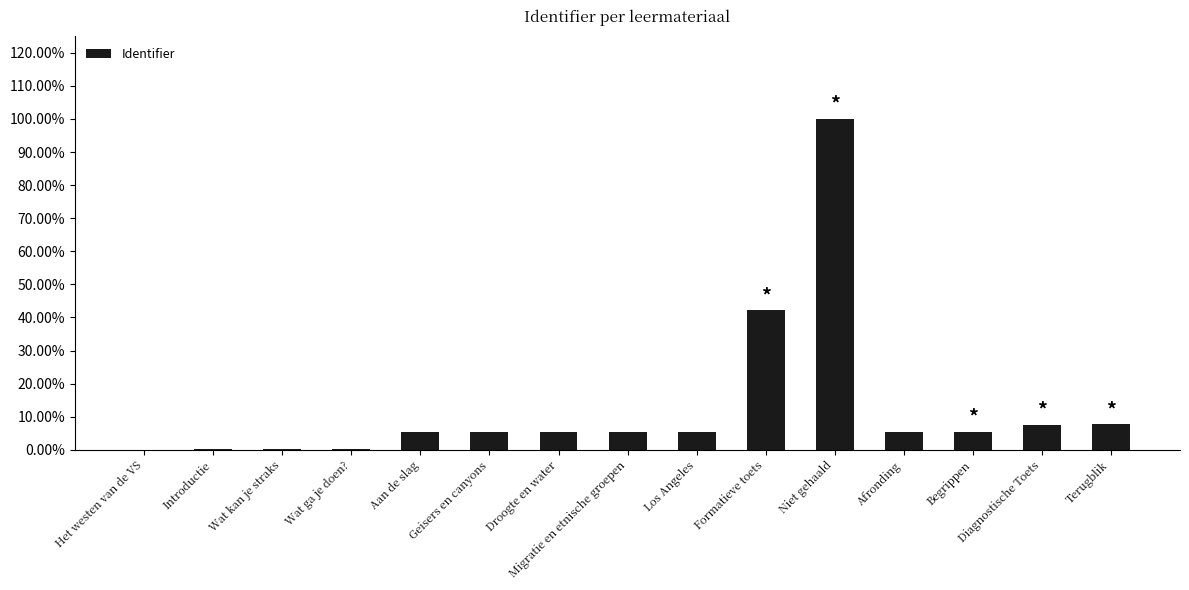

Reading right to left, transcribe all the data shown in this chart.

Terugblik=0.1	Diagnostische Toets=0.1	Begrippen=0.1	Afronding=0.1	Niet gehaald=1.0	Formatieve toets=0.4	Los Angeles=0.1	Migratie en etnische groepen=0.1	Droogte en water=0.1	Geisers en canyons=0.1	Aan de slag=0.1	Wat ga je doen?=0.0	Wat kan je straks=0.0	Introductie=0.0	Het westen van de VS=0.0